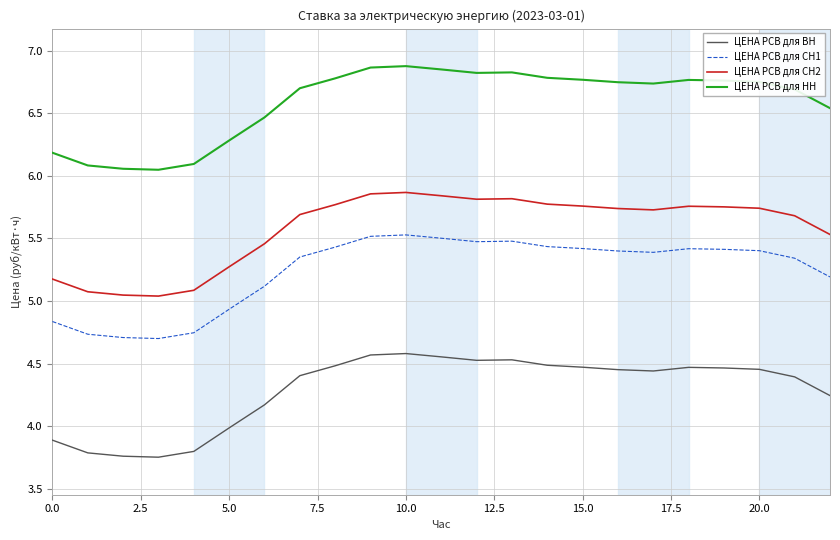

Which series has the largest total across all categories?

ЦЕНА РСВ для НН